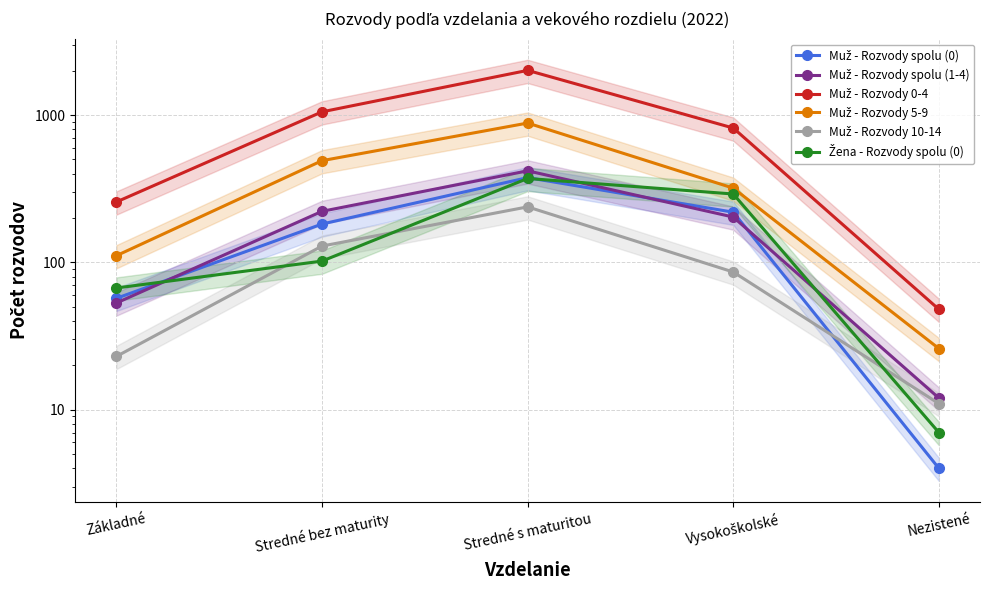

List the labels in order of Žena - Rozvody spolu (0) value, smallest first.

Nezistené, Základné, Stredné bez maturity, Vysokoškolské, Stredné s maturitou